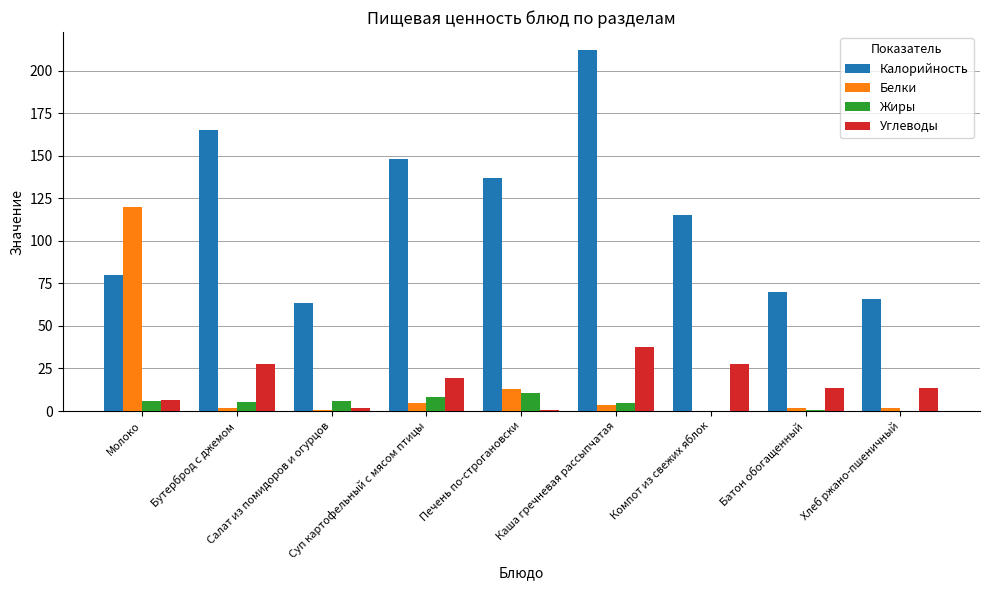

What is the sum of all Углеводы values?

147.9